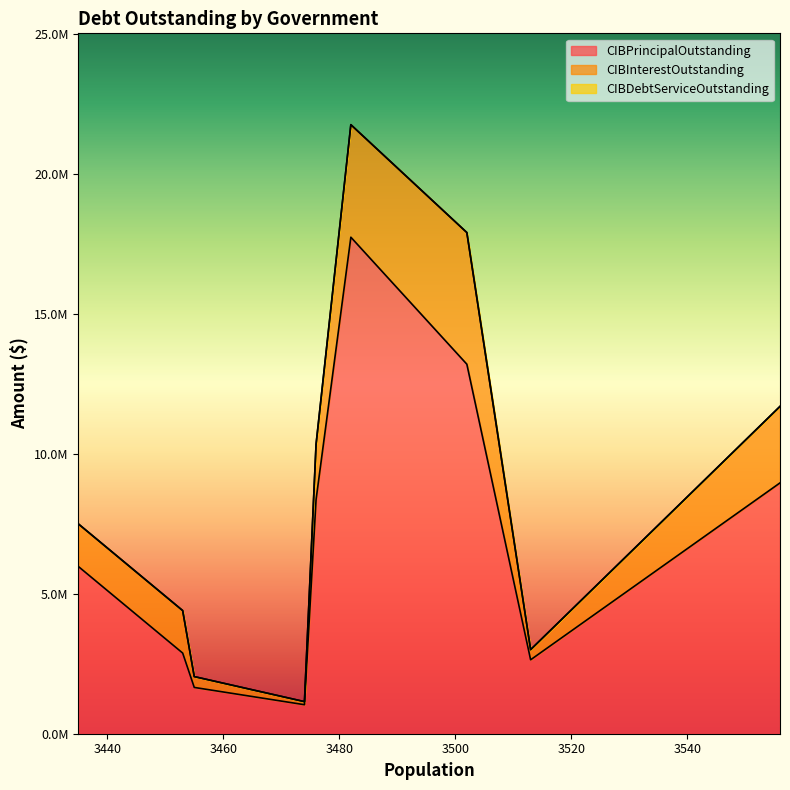

How many values in the CIBInterestOutstanding series exceed 1521028?

5